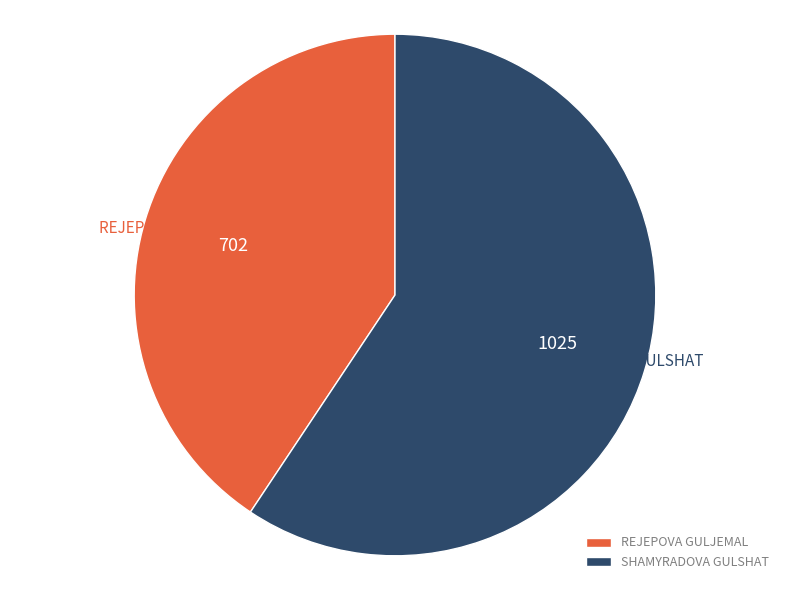

Which slice is the smallest?

REJEPOVA GULJEMAL